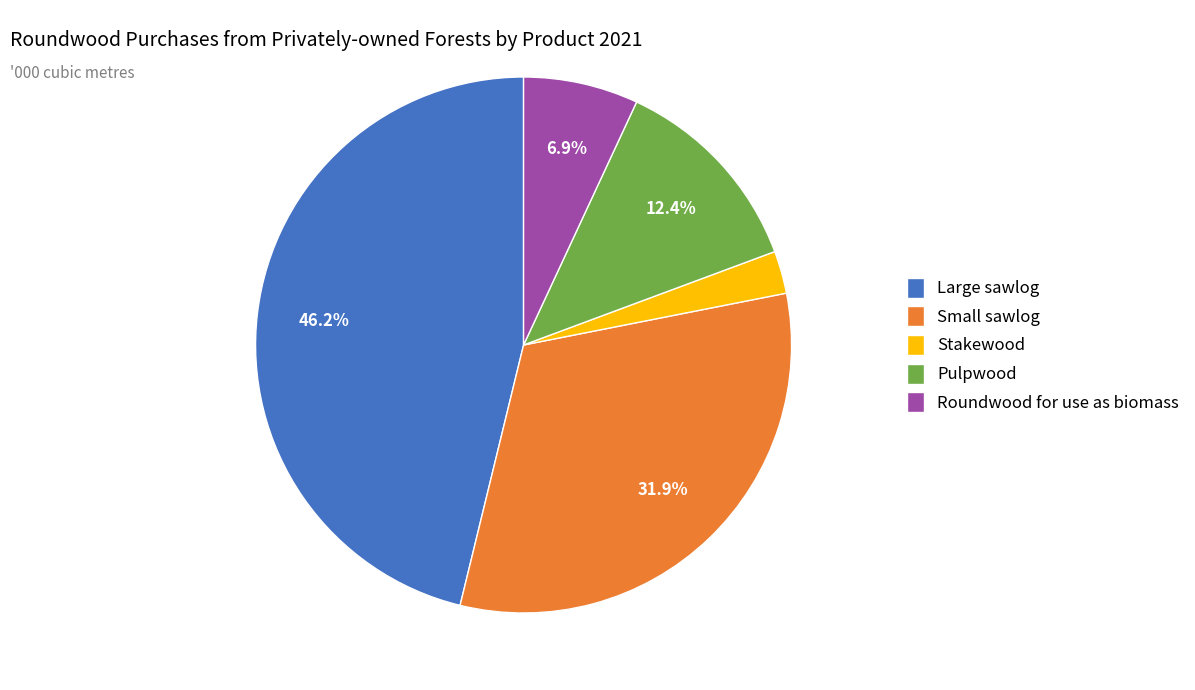

The Roundwood for use as biomass slice represents 7% of the pie. True or false?

True